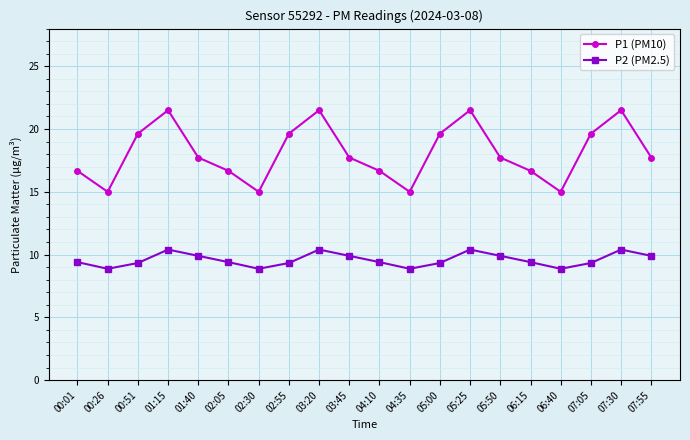

How many data points does each series have?

20